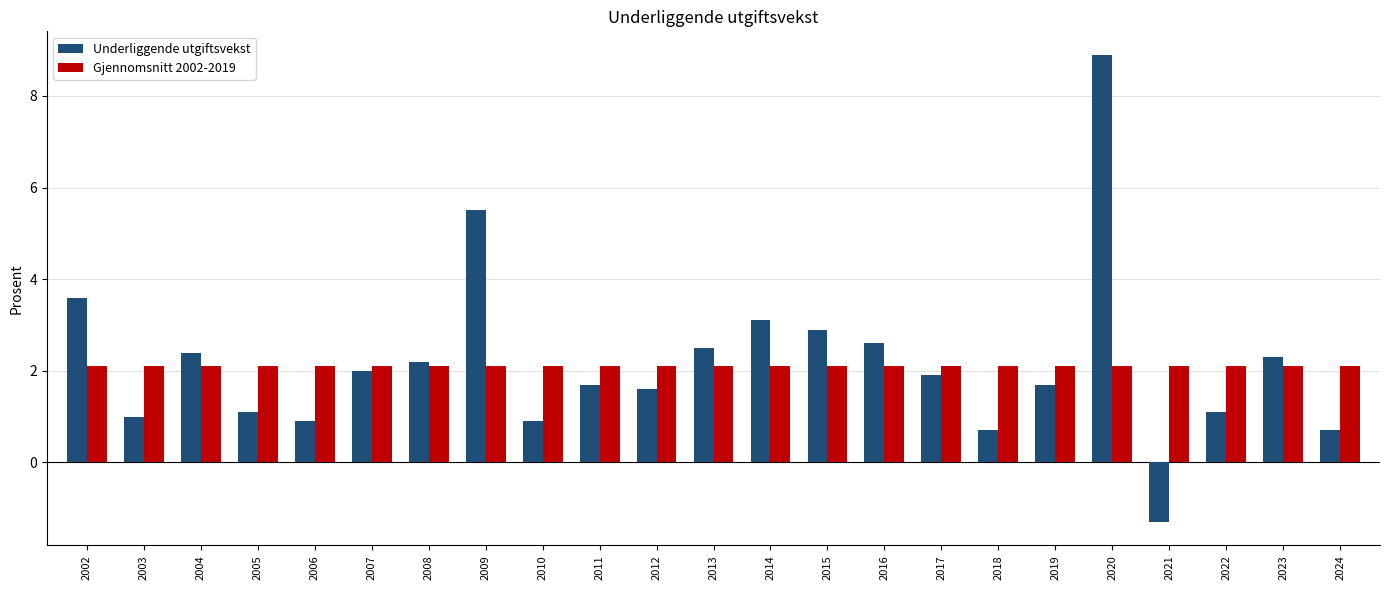

What is the sum of all Gjennomsnitt 2002-2019 values?

48.3